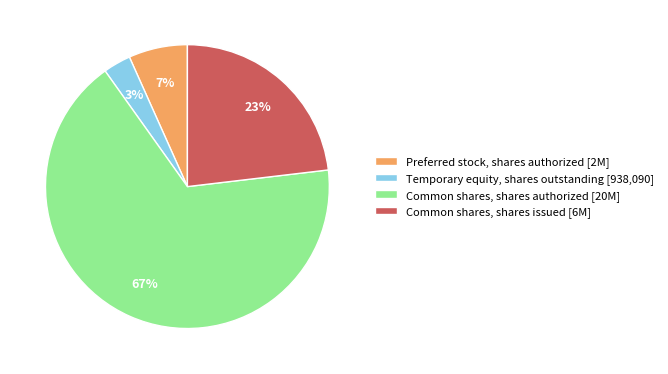

Which has a higher value, Common shares, shares authorized [20M] or Preferred stock, shares authorized [2M]?

Common shares, shares authorized [20M]